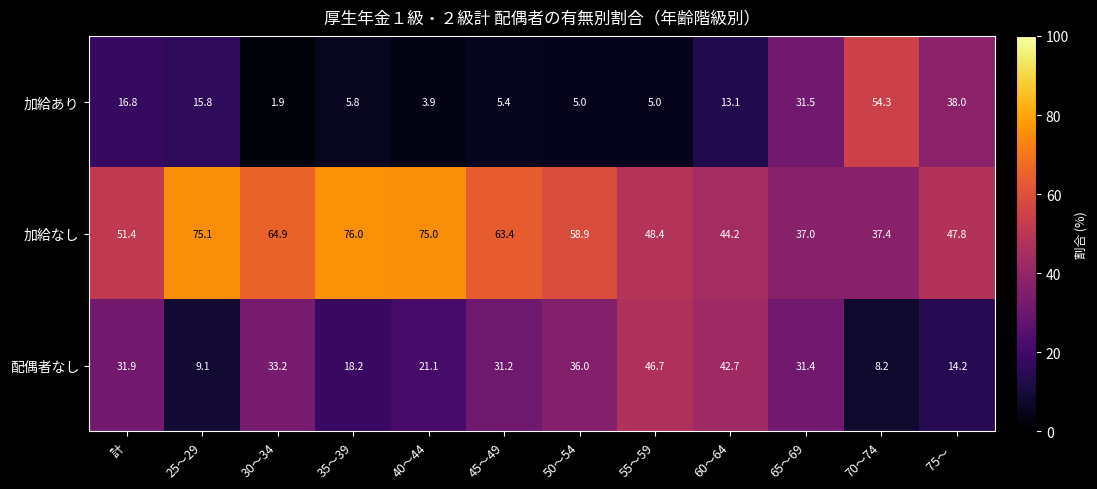

Rank the series by their average value, from highest to lowest.

加給なし, 配偶者なし, 加給あり